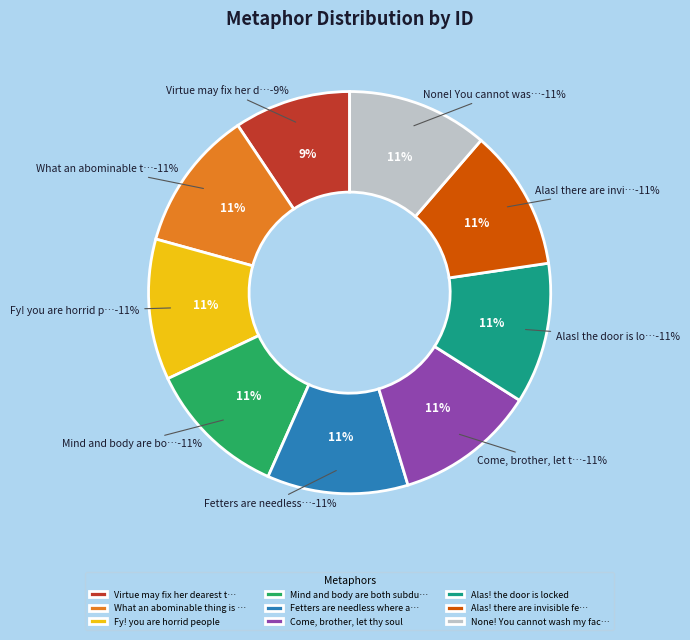

Combined, do Alas! the door is locked and Come, brother, let thy soul account for over 50%?

No